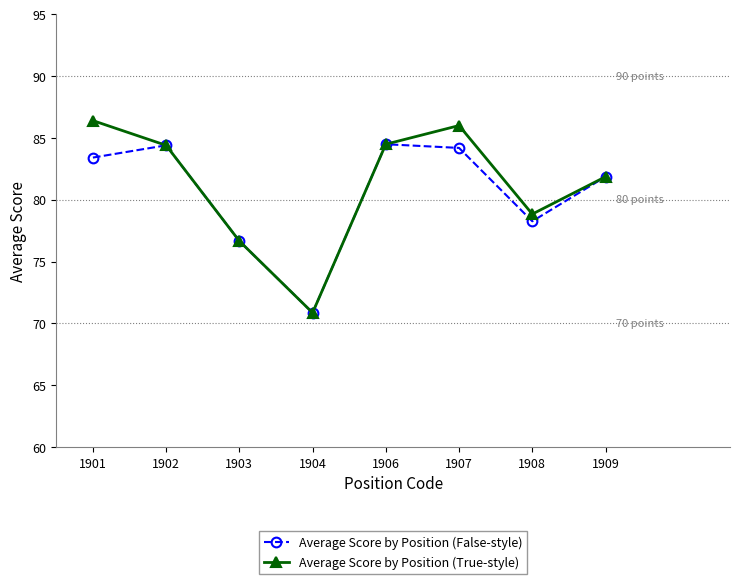

What is the spread (max minus min) of values at 1907?

1.8